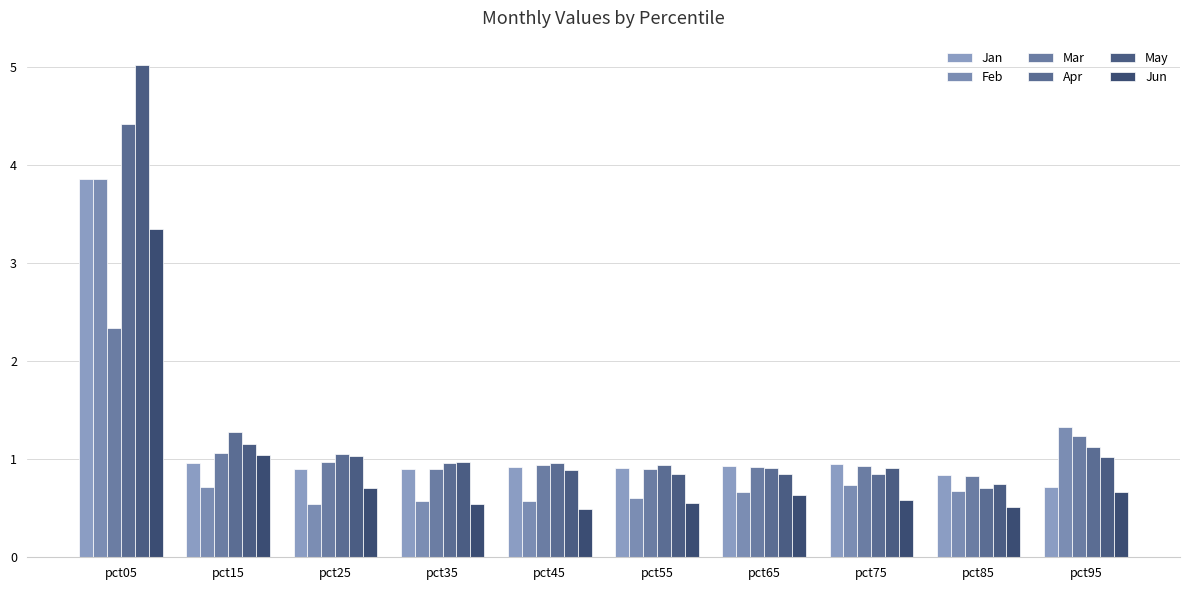

What is the minimum value for Jan?

0.7